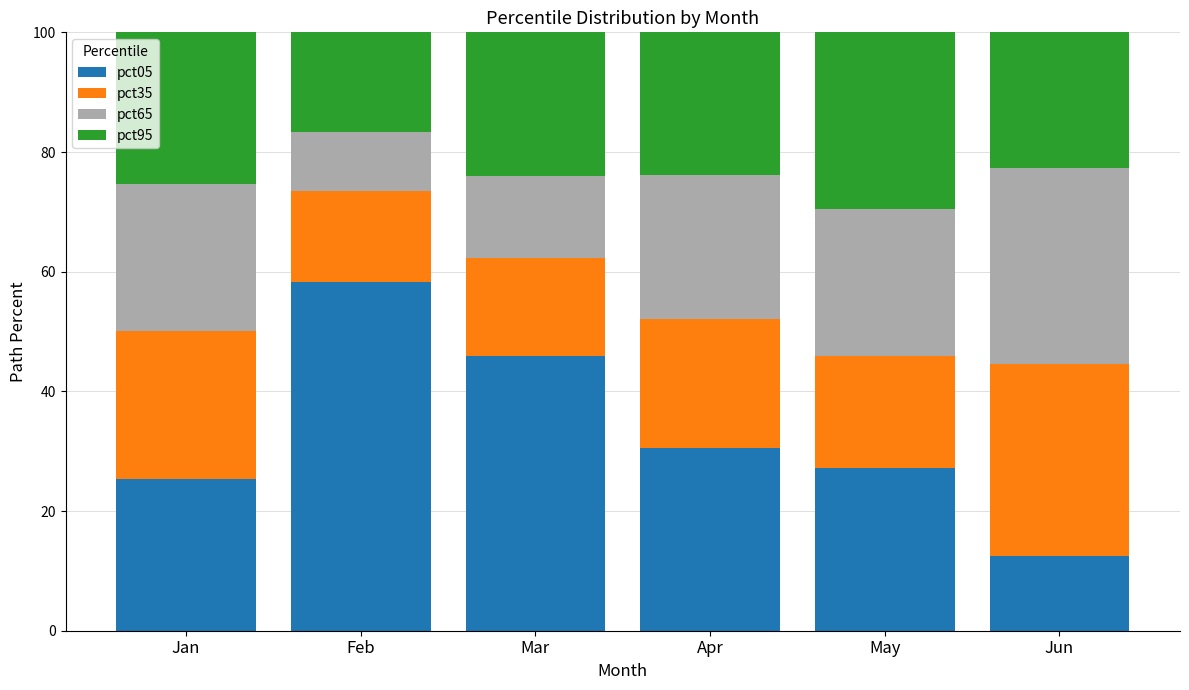

What is the difference between the pct05 values at Jun and Feb?

45.9